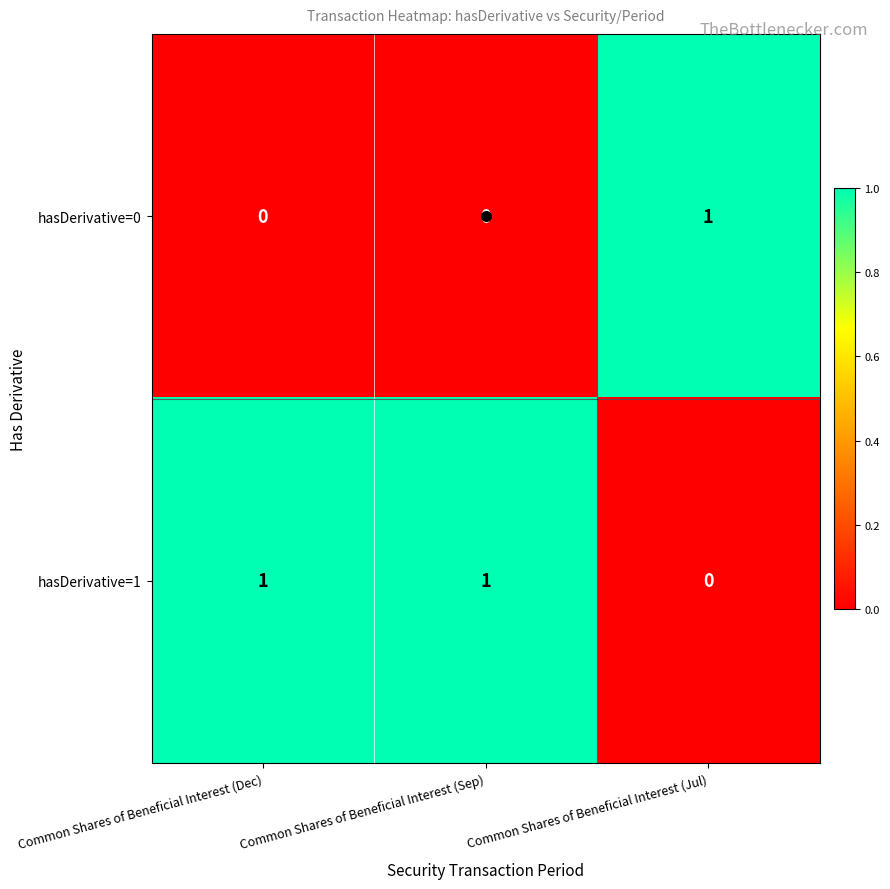

Which series has the largest total across all categories?

hasDerivative=1